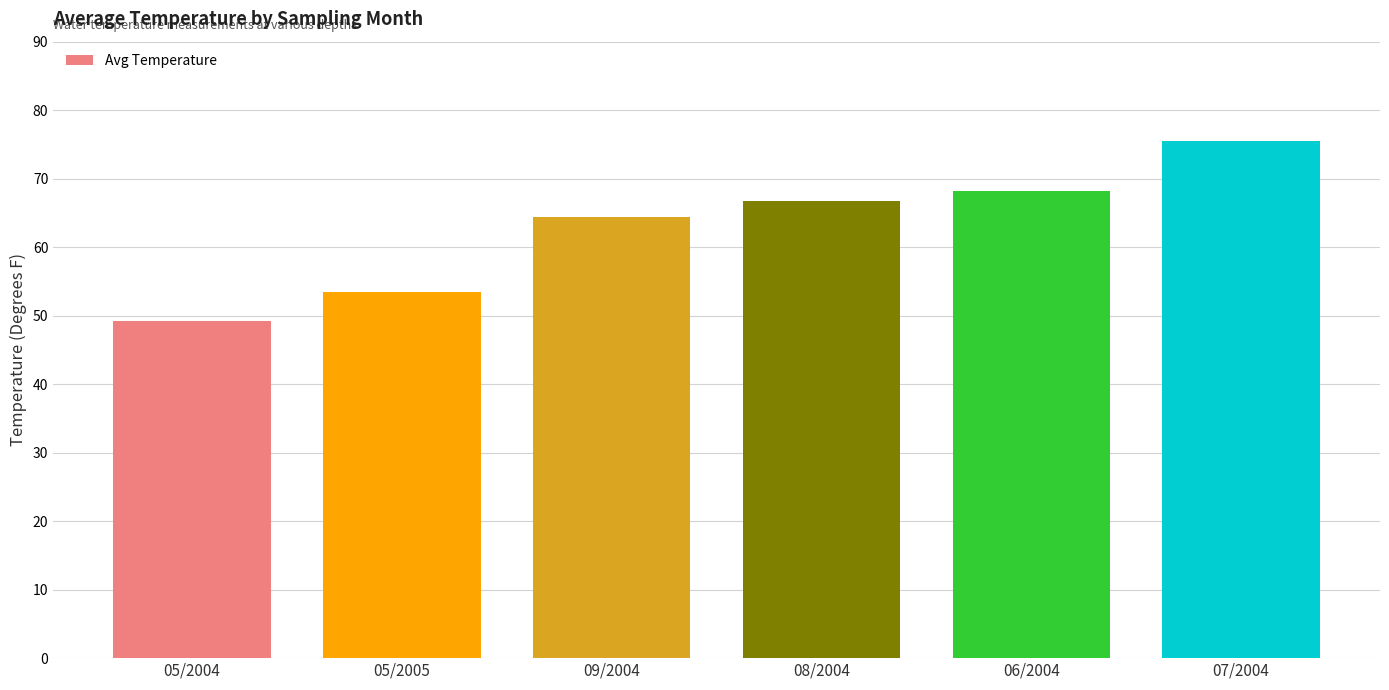

What is the difference between the maximum and minimum values?

26.3